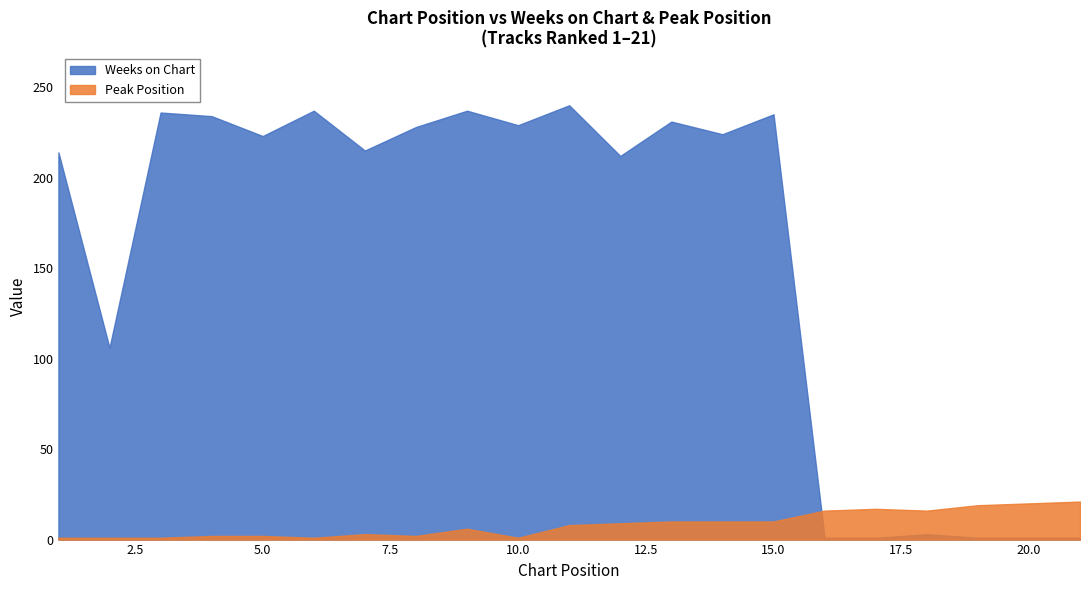

True or false: Weeks on Chart has a value of 1 at 20.

True